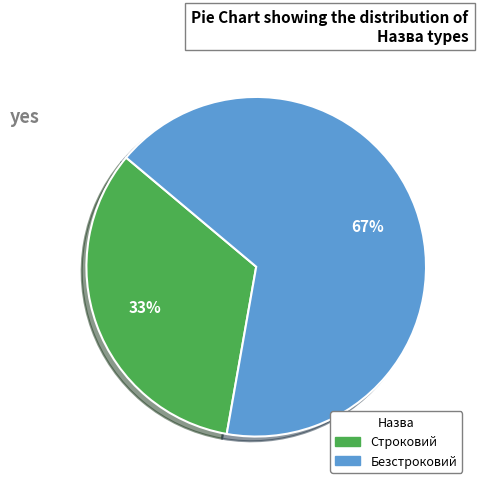

True or false: Безстроковий accounts for 72% of the total.

False